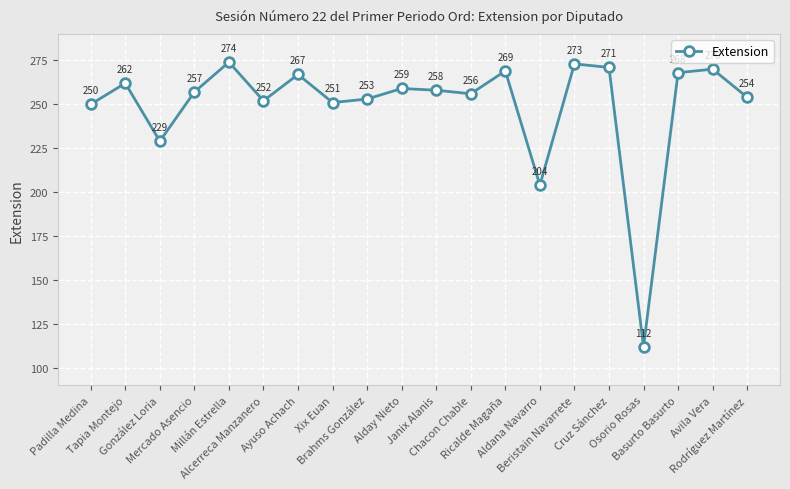

Which has a higher value, Beristain Navarrete or Tapia Montejo?

Beristain Navarrete